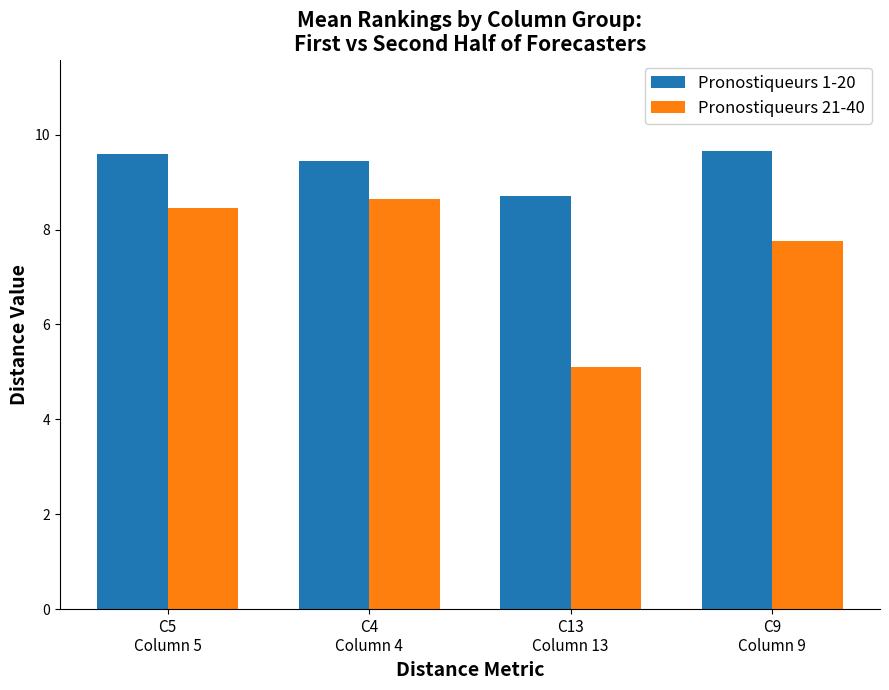

What is the total value across all series at C9
Column 9?

17.4